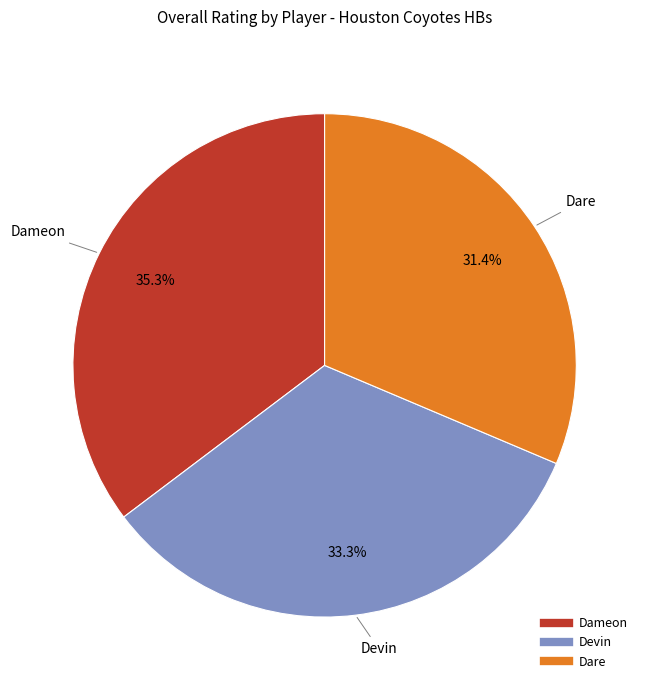

Approximately how many times larger is the value at Dameon compared to Devin?

1.1